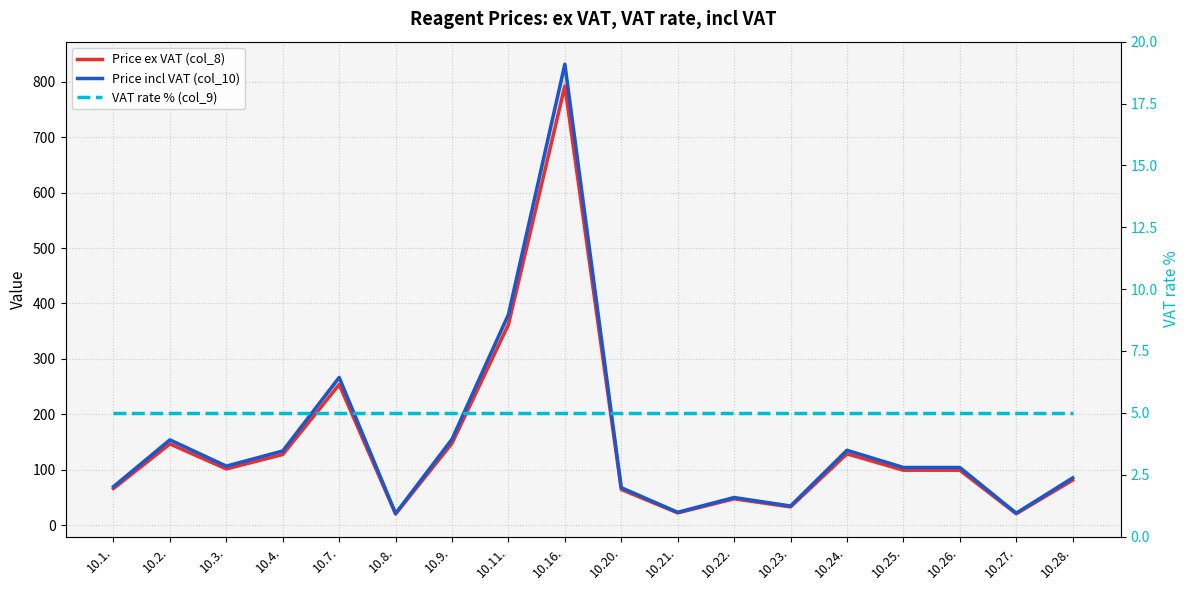

True or false: Price incl VAT (col_10) and Price ex VAT (col_8) intersect in this chart.

False